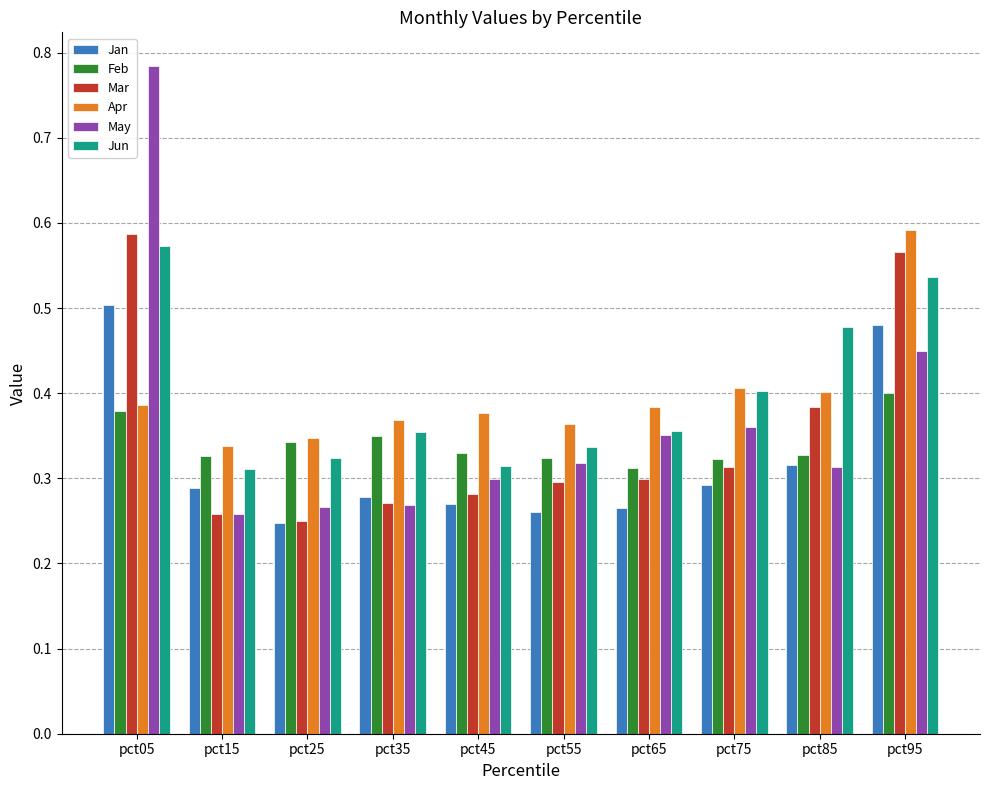

Which series changed the most between pct55 and pct95?

Mar